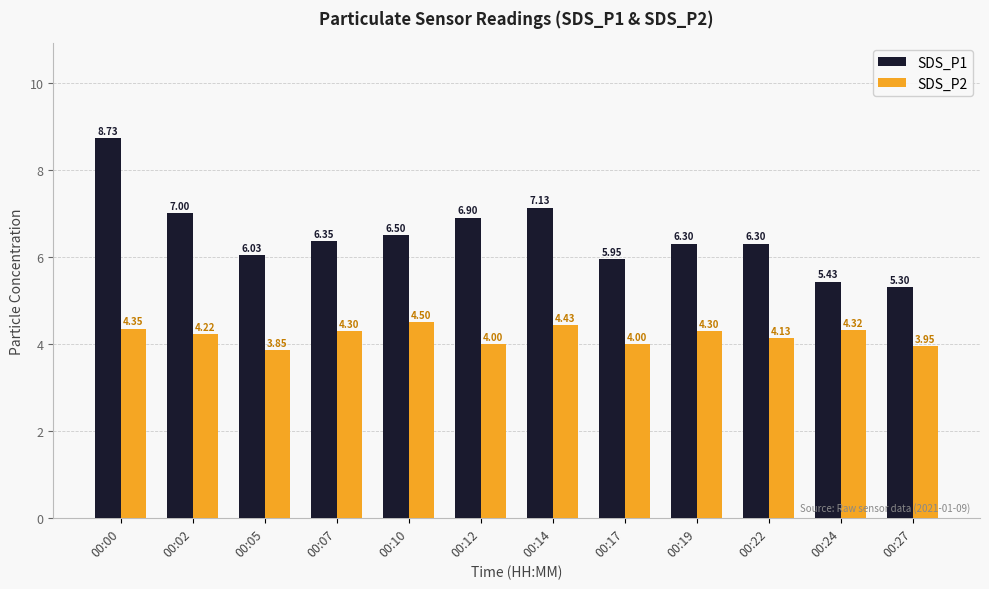

At 00:24, list the series in order from smallest to largest.

SDS_P2, SDS_P1